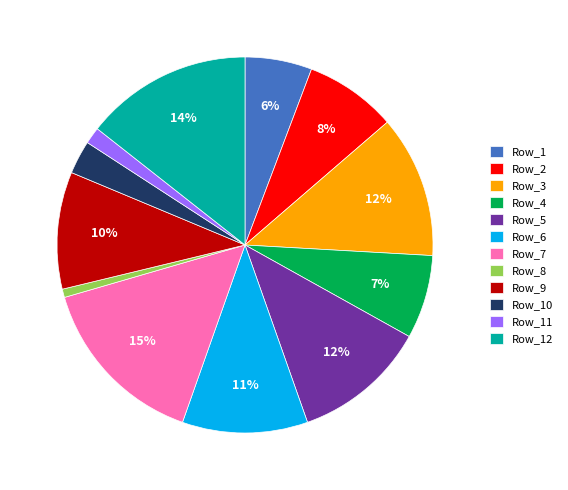

Combined, do Row_3 and Row_10 account for over 50%?

No